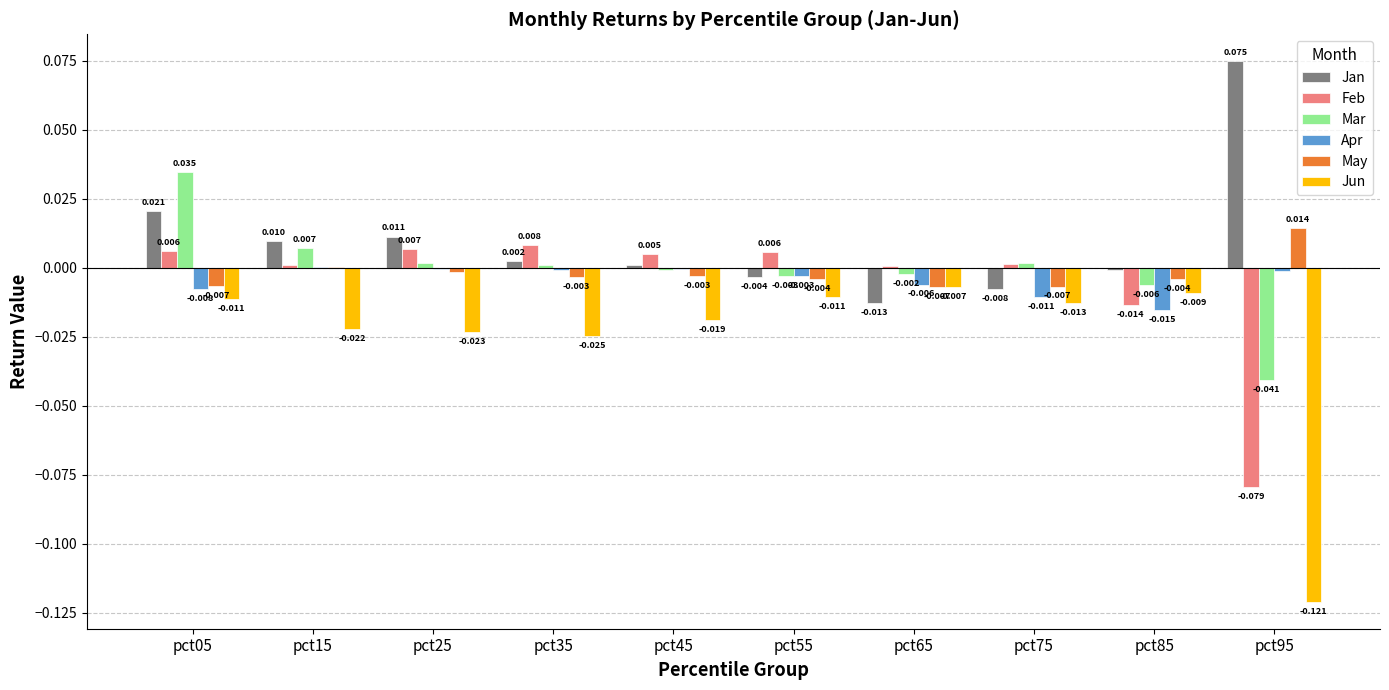

Is the value of May at pct75 greater than the value of Mar at pct25?

No